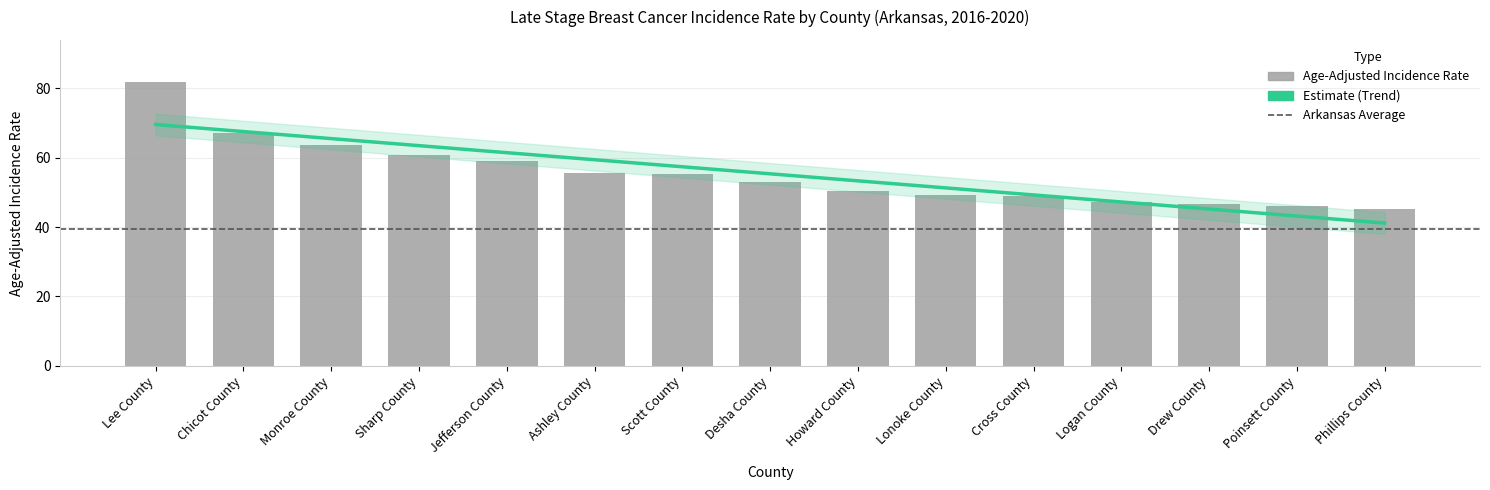

Reading left to right, list all the values displayed in this chart.

Lee County=81.7	Chicot County=67.0	Monroe County=63.7	Sharp County=60.9	Jefferson County=59.1	Ashley County=55.7	Scott County=55.2	Desha County=53.1	Howard County=50.5	Lonoke County=49.1	Cross County=48.9	Logan County=47.2	Drew County=46.6	Poinsett County=46.2	Phillips County=45.3